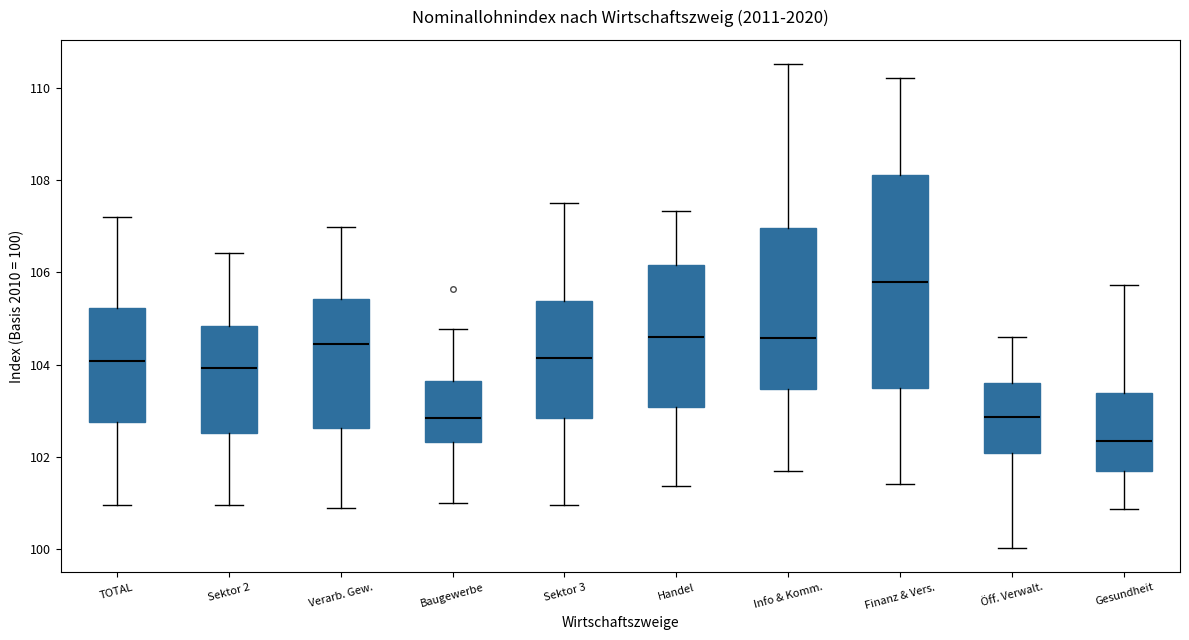

Reading left to right, read every box against the y-axis: the position of its median line, the range the box covers, and the ends of its whiskers. The values are not printed on the chart, so give them approximately, as read against the axis.

TOTAL: median 104.0, box 102.8 to 105.2, whiskers 101.0 to 107.2
Sektor 2: median 104.0, box 102.6 to 104.8, whiskers 101.0 to 106.4
Verarb. Gew.: median 104.4, box 102.6 to 105.4, whiskers 101.0 to 107.0
Baugewerbe: median 102.8, box 102.4 to 103.6, whiskers 101.0 to 104.8
Sektor 3: median 104.2, box 102.8 to 105.4, whiskers 101.0 to 107.4
Handel: median 104.6, box 103.0 to 106.2, whiskers 101.4 to 107.4
Info & Komm.: median 104.6, box 103.4 to 107.0, whiskers 101.8 to 110.6
Finanz & Vers.: median 105.8, box 103.4 to 108.2, whiskers 101.4 to 110.2
Öff. Verwalt.: median 102.8, box 102.0 to 103.6, whiskers 100.0 to 104.6
Gesundheit: median 102.4, box 101.6 to 103.4, whiskers 100.8 to 105.8